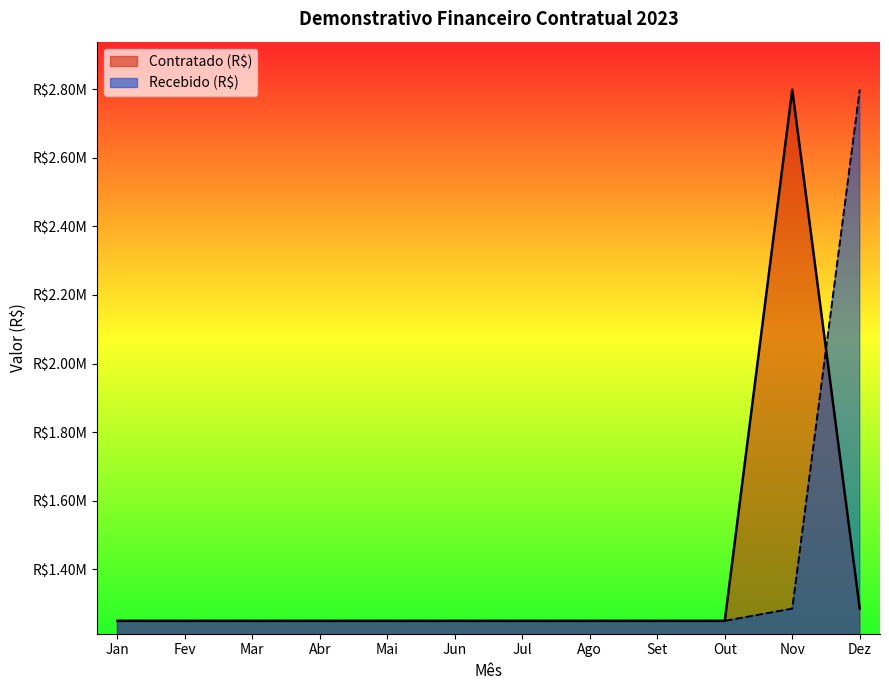

List the series in order of their peak value, highest first.

Contratado (R$), Recebido (R$)